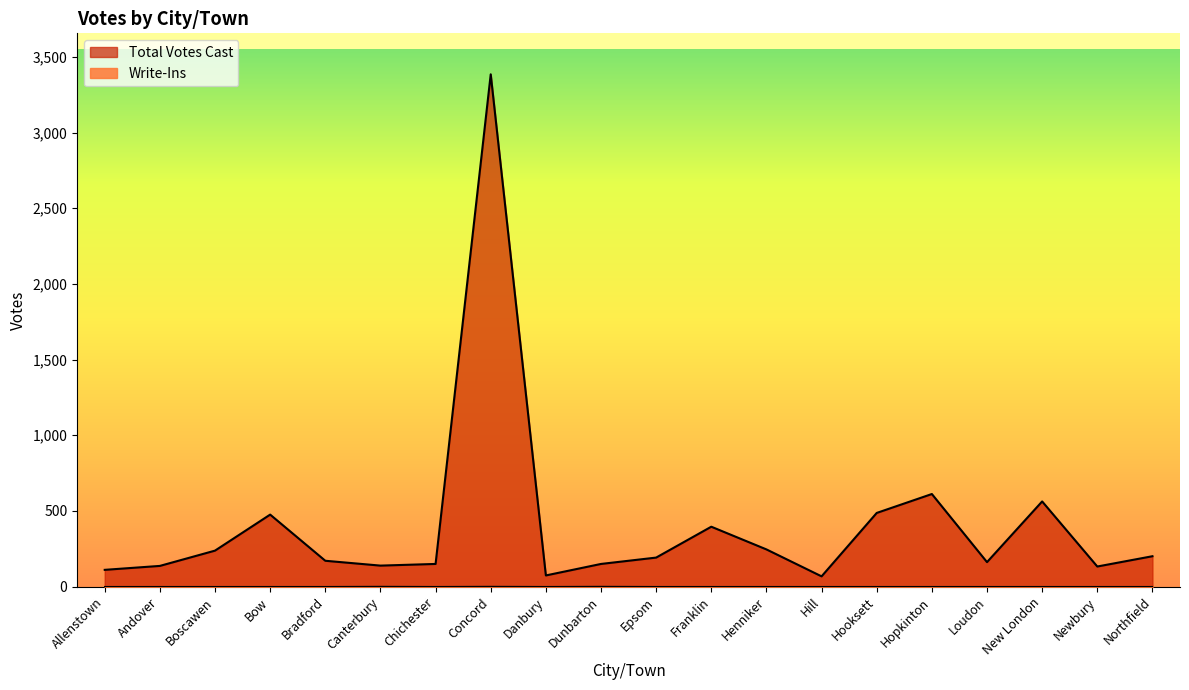

Where does the Total Votes Cast series first go above 192?

Boscawen